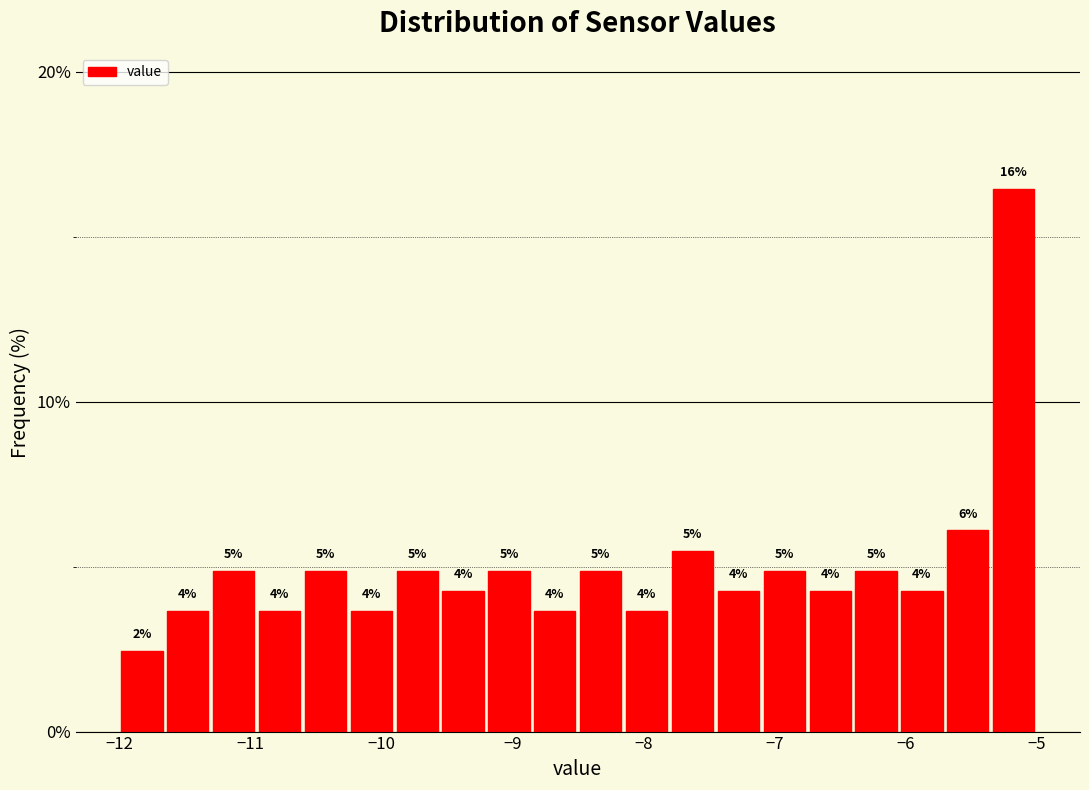

Read against the x-axis, roughly where is the centre of the tallest bar?

-5.2